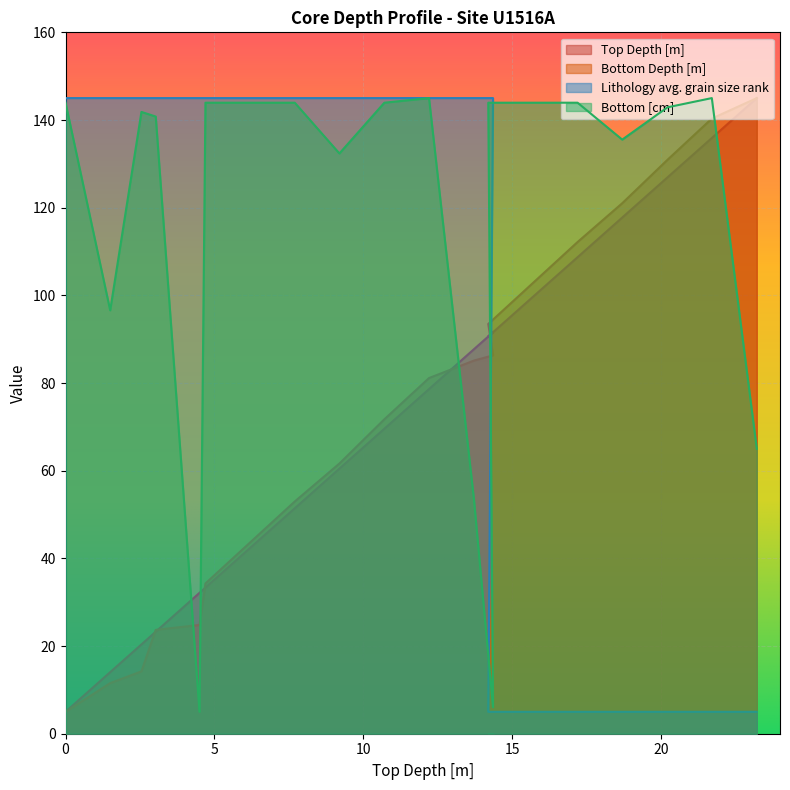

The Lithology avg. grain size rank series shows 221.9 at 3.03. True or false?

False